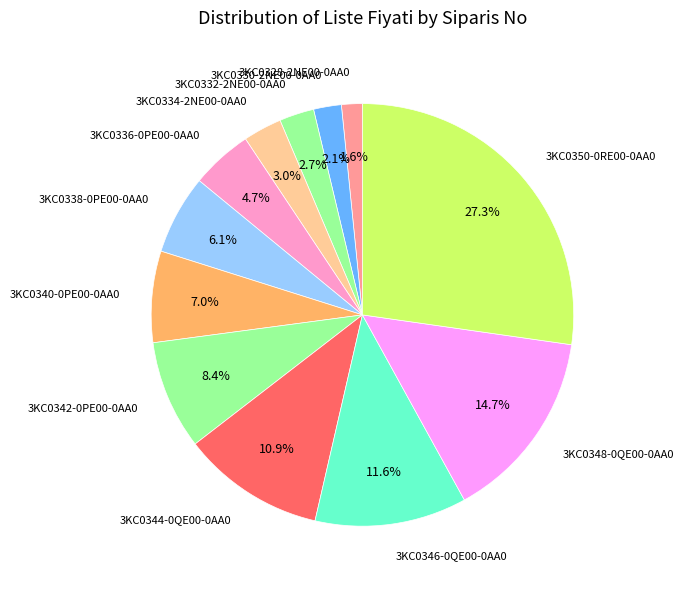

Approximately how many times larger is the value at 3KC0328-2NE00-0AA0 compared to 3KC0350-0RE00-0AA0?

0.1